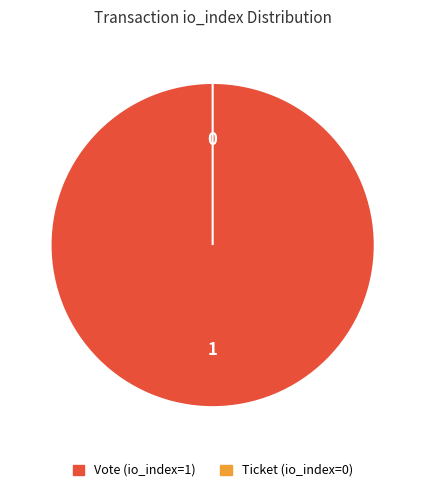

Is it true that Vote (io_index=1) is 99% of the pie?

False